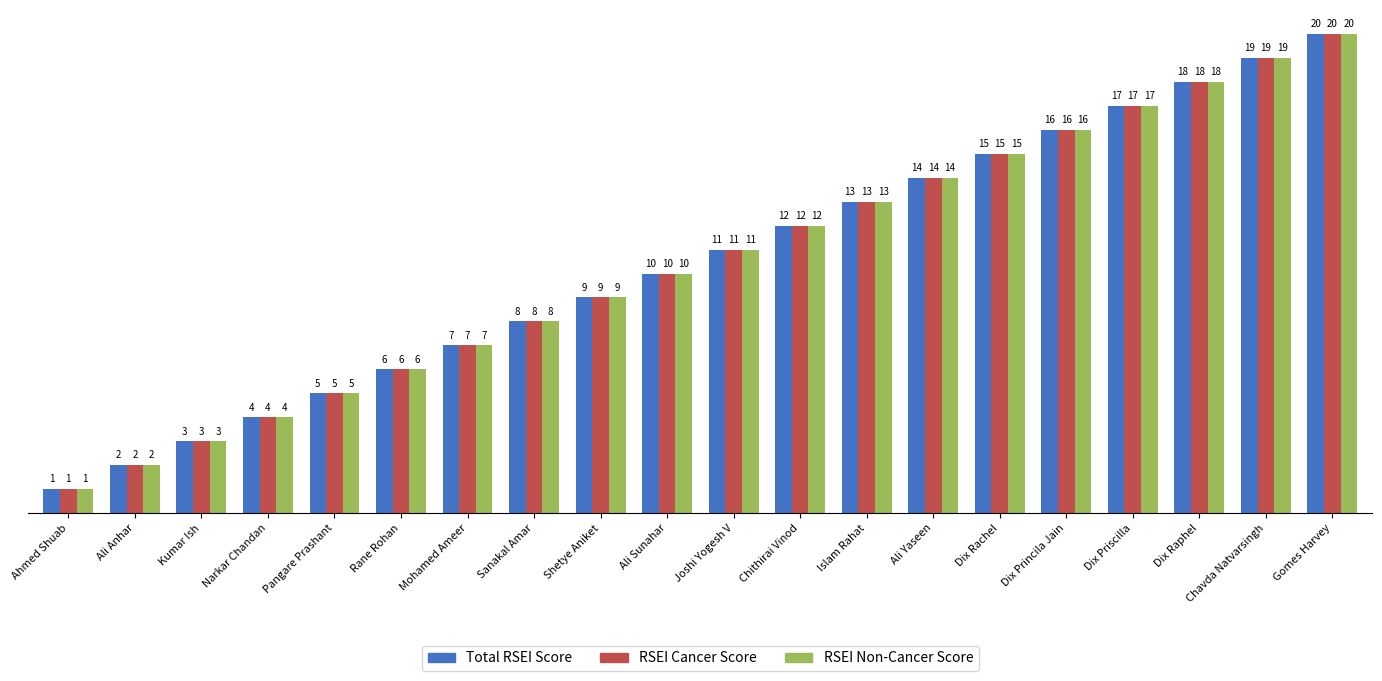

Reading right to left, list all the values displayed in this chart.

Total RSEI Score: Gomes Harvey=20	Chavda Natvarsingh=19	Dix Raphel=18	Dix Priscilla=17	Dix Princila Jain=16	Dix Rachel=15	Ali Yaseen=14	Islam Rahat=13	Chithirai Vinod=12	Joshi Yogesh V=11	Ali Sunahar=10	Shetye Aniket=9	Sanakal Amar=8	Mohamed Ameer=7	Rane Rohan=6	Pangare Prashant=5	Narkar Chandan=4	Kumar Ish=3	Ali Anhar=2	Ahmed Shuab=1
RSEI Cancer Score: Gomes Harvey=20	Chavda Natvarsingh=19	Dix Raphel=18	Dix Priscilla=17	Dix Princila Jain=16	Dix Rachel=15	Ali Yaseen=14	Islam Rahat=13	Chithirai Vinod=12	Joshi Yogesh V=11	Ali Sunahar=10	Shetye Aniket=9	Sanakal Amar=8	Mohamed Ameer=7	Rane Rohan=6	Pangare Prashant=5	Narkar Chandan=4	Kumar Ish=3	Ali Anhar=2	Ahmed Shuab=1
RSEI Non-Cancer Score: Gomes Harvey=20	Chavda Natvarsingh=19	Dix Raphel=18	Dix Priscilla=17	Dix Princila Jain=16	Dix Rachel=15	Ali Yaseen=14	Islam Rahat=13	Chithirai Vinod=12	Joshi Yogesh V=11	Ali Sunahar=10	Shetye Aniket=9	Sanakal Amar=8	Mohamed Ameer=7	Rane Rohan=6	Pangare Prashant=5	Narkar Chandan=4	Kumar Ish=3	Ali Anhar=2	Ahmed Shuab=1